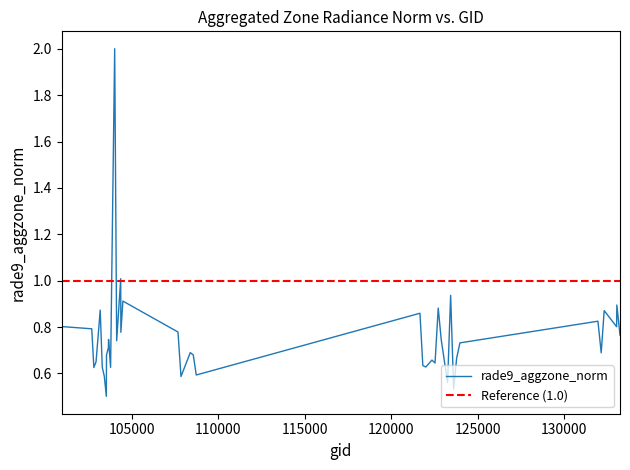

What is the maximum value shown in the chart?

2.0